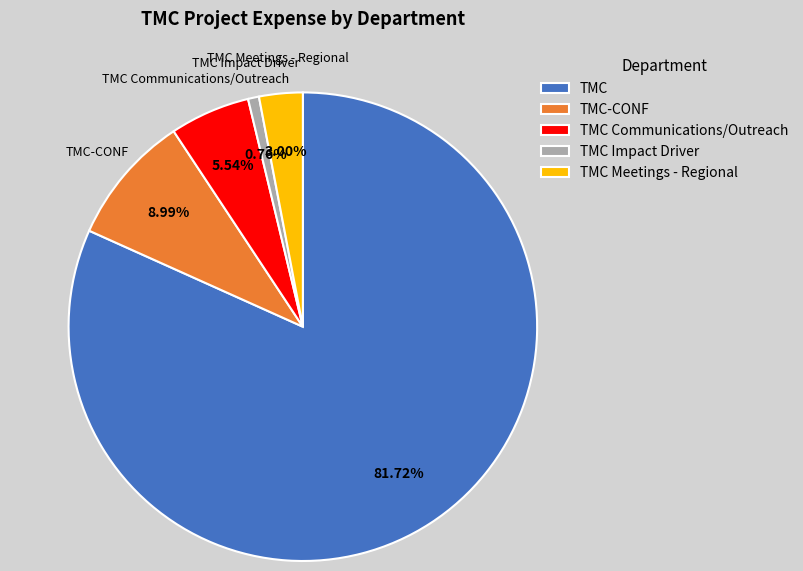

True or false: TMC-CONF accounts for 9% of the total.

True